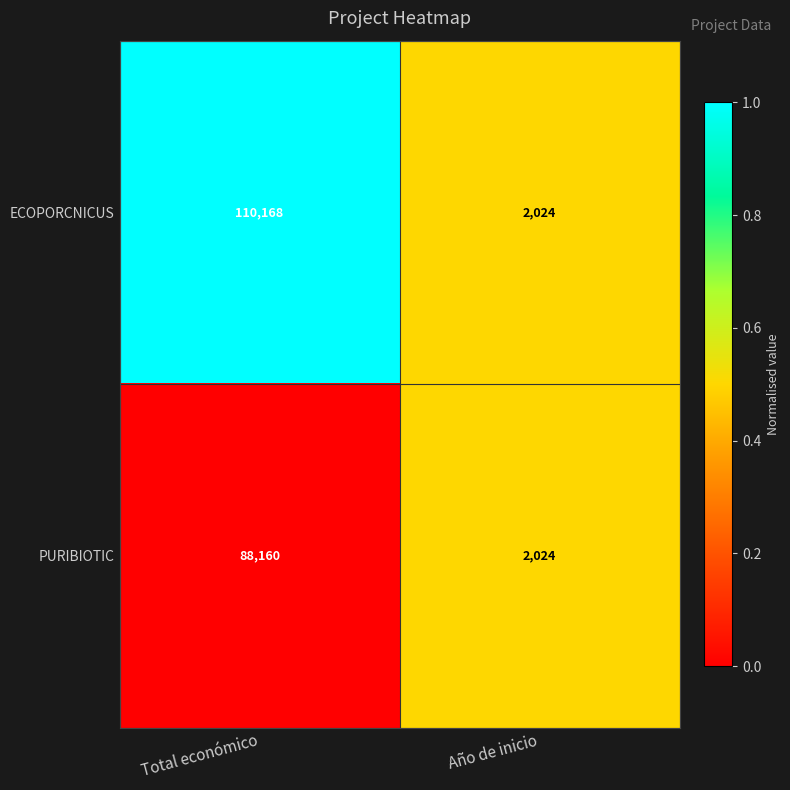

The value of PURIBIOTIC at Año de inicio is 2024. True or false?

True